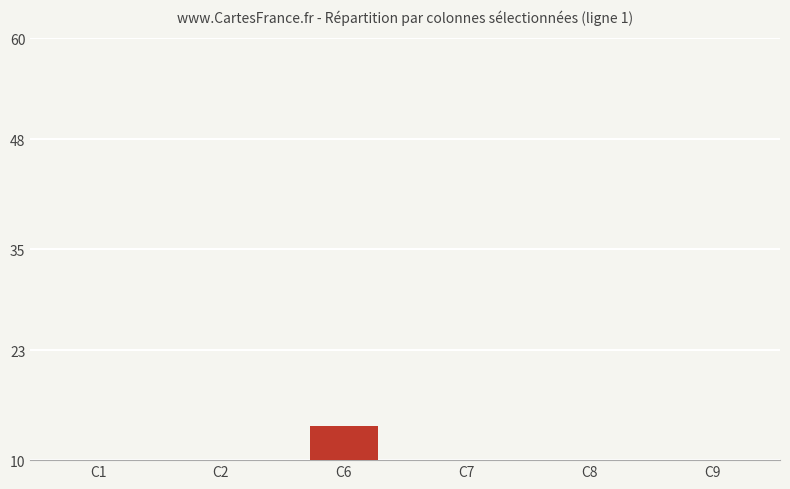

How many data points are less than 7?

3